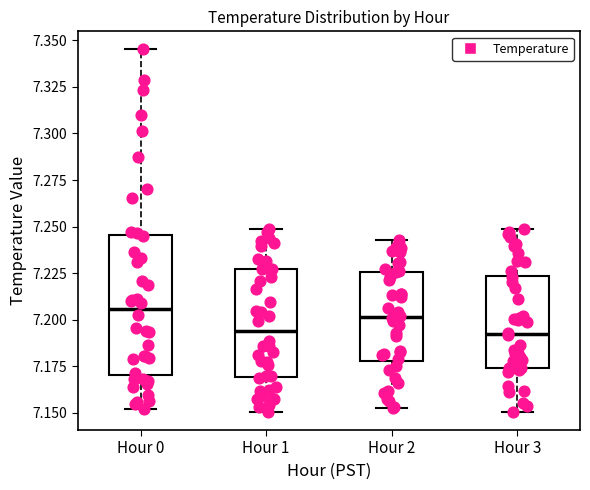

Reading left to right, read every box against the y-axis: the position of its median line, the range the box covers, and the ends of its whiskers. The values are not printed on the chart, so give them approximately, as read against the axis.

Hour 0: median 7.205, box 7.170 to 7.245, whiskers 7.150 to 7.345
Hour 1: median 7.195, box 7.170 to 7.225, whiskers 7.150 to 7.250
Hour 2: median 7.200, box 7.180 to 7.225, whiskers 7.155 to 7.245
Hour 3: median 7.190, box 7.175 to 7.225, whiskers 7.150 to 7.250